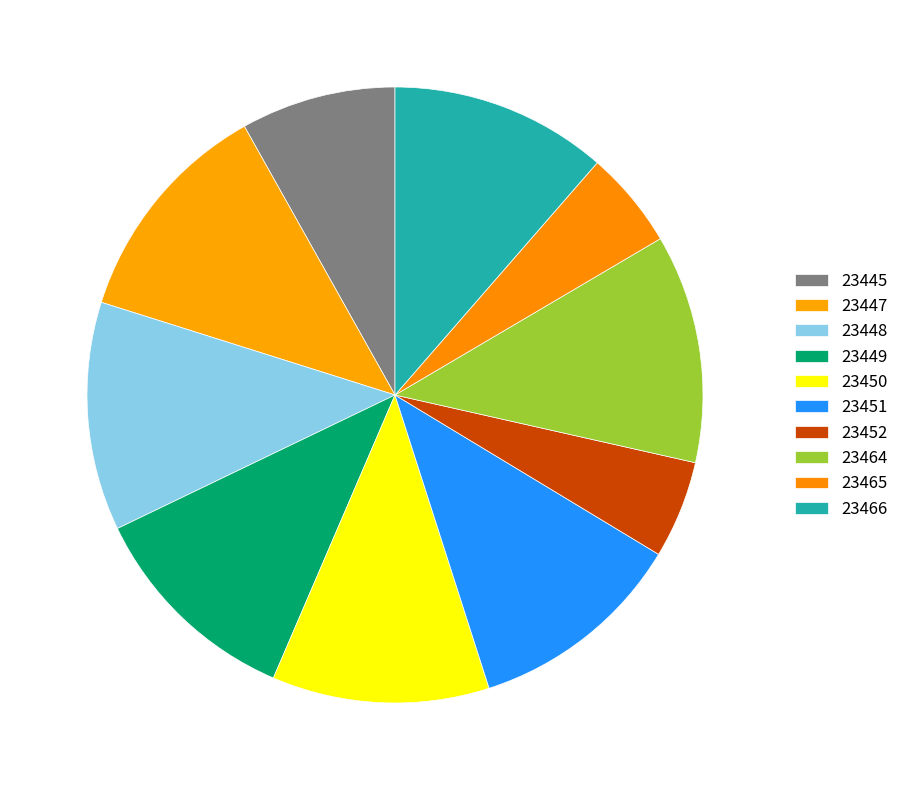

Rank the categories by value from lowest to highest.

23452, 23465, 23445, 23449, 23450, 23451, 23466, 23447, 23448, 23464